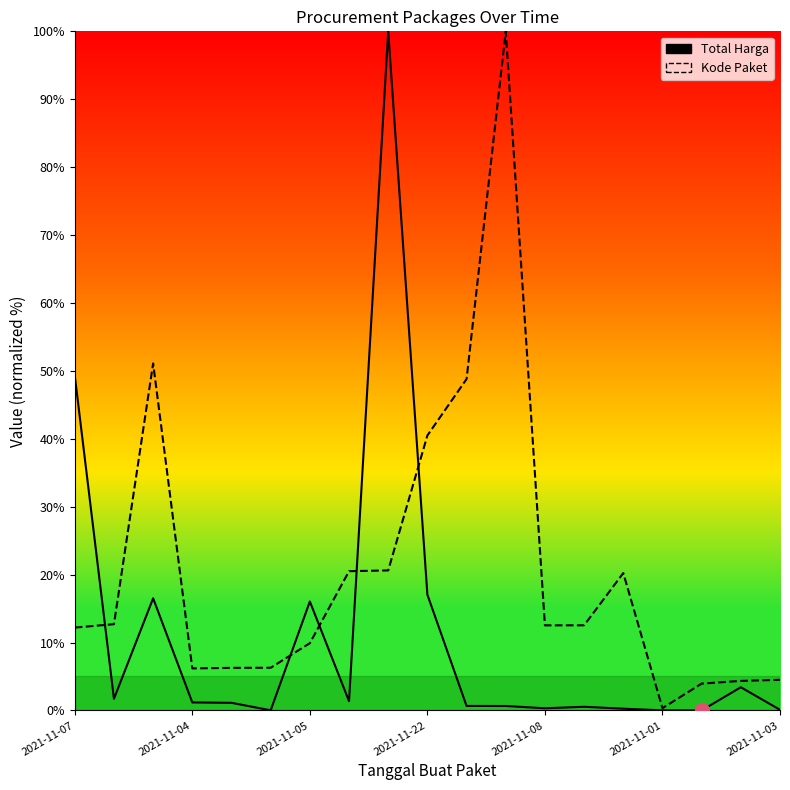

What is the total value across all series at 17?

7.8